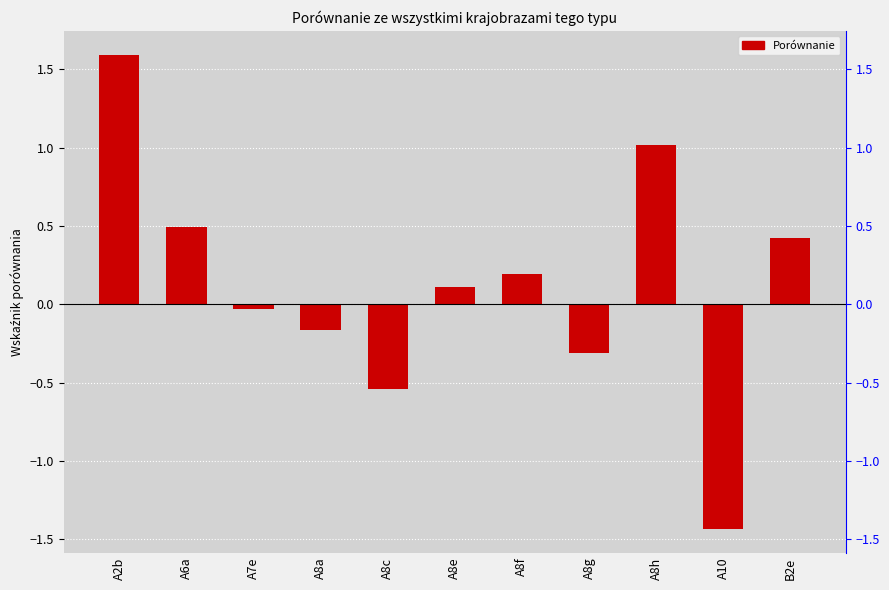

Reading left to right, transcribe all the data shown in this chart.

1.6	0.5	-0.0	-0.2	-0.5	0.1	0.2	-0.3	1.0	-1.4	0.4